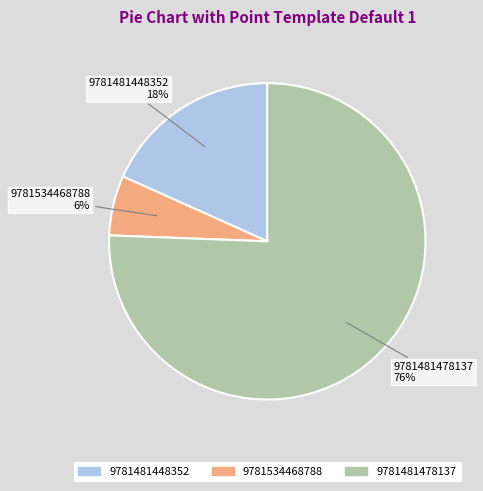

Approximately how many times larger is the value at 9781481448352 compared to 9781534468788?

3.0